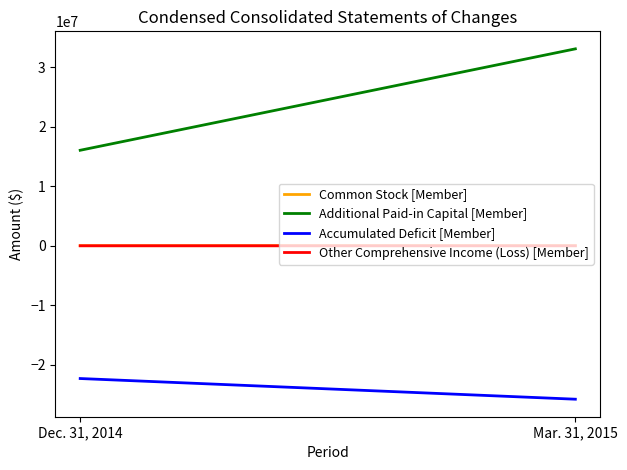

What position from the right is Mar. 31, 2015?

1